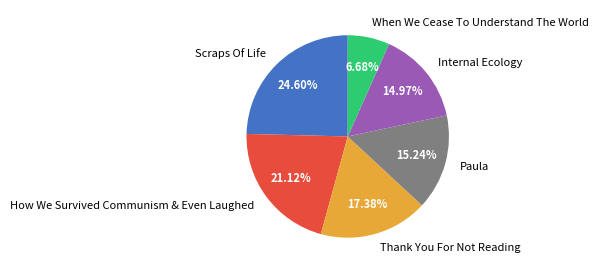

What percentage is the Scraps Of Life slice, to the nearest percent?

25%